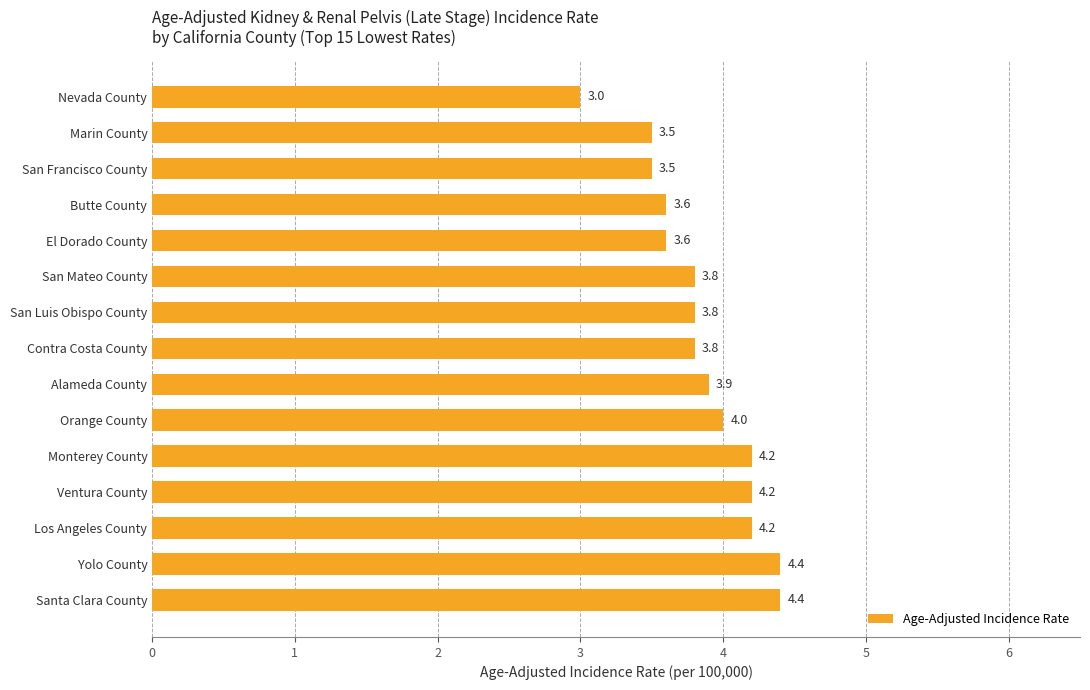

How many distinct data groups are displayed?

1